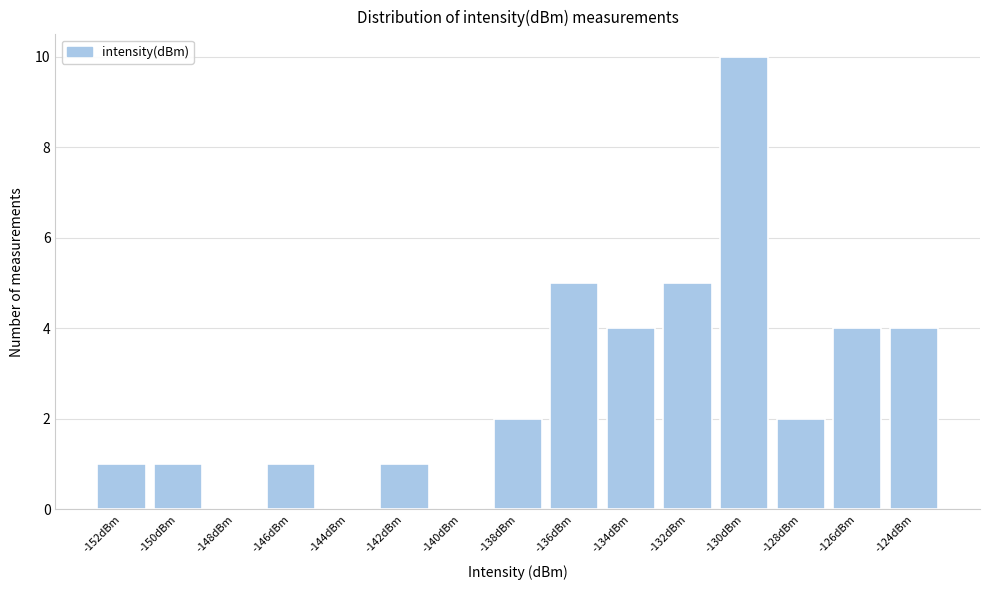

Reading left to right, what are all the values shown in this chart?

-152dBm=1	-150dBm=1	-148dBm=0	-146dBm=1	-144dBm=0	-142dBm=1	-140dBm=0	-138dBm=2	-136dBm=5	-134dBm=4	-132dBm=5	-130dBm=10	-128dBm=2	-126dBm=4	-124dBm=4